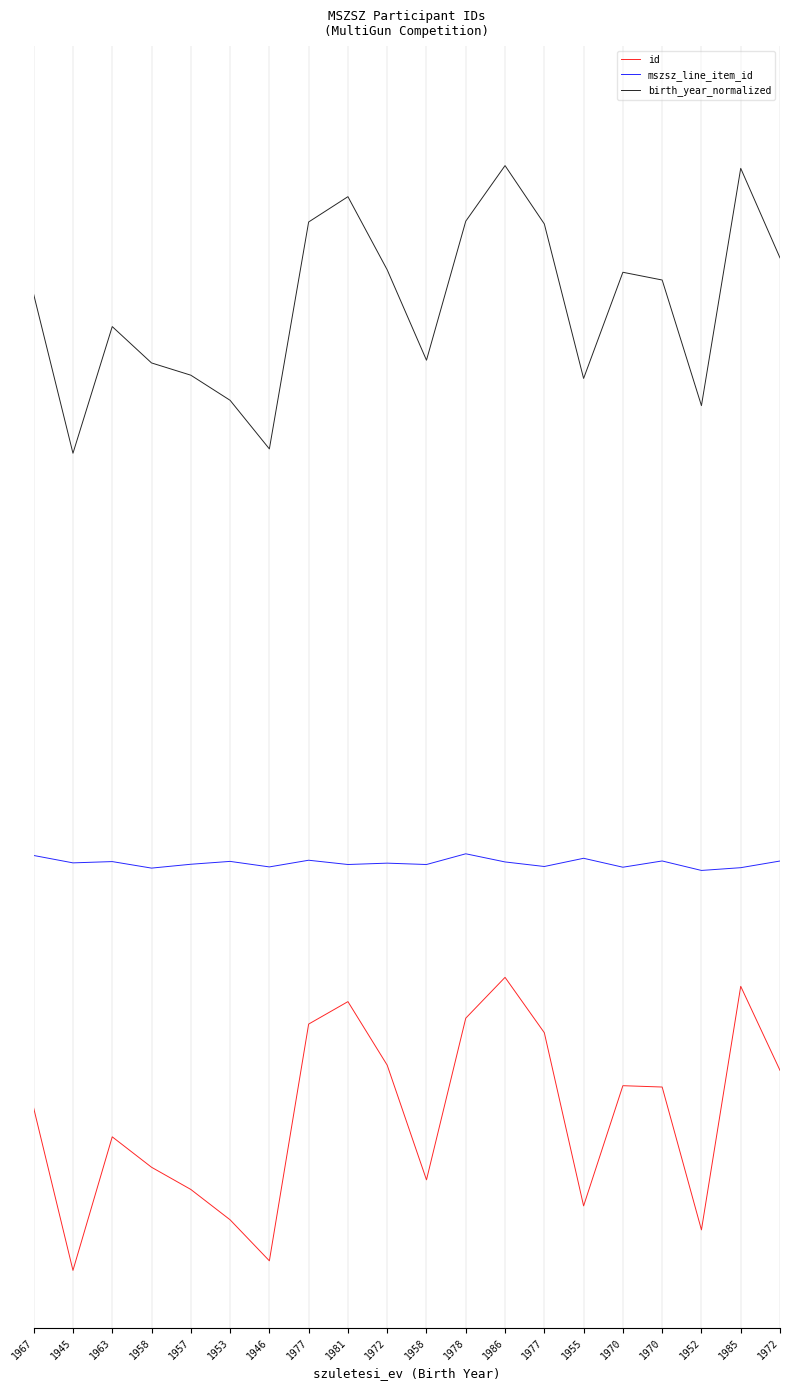

True or false: id has a value of 0.1 at 1970.

False